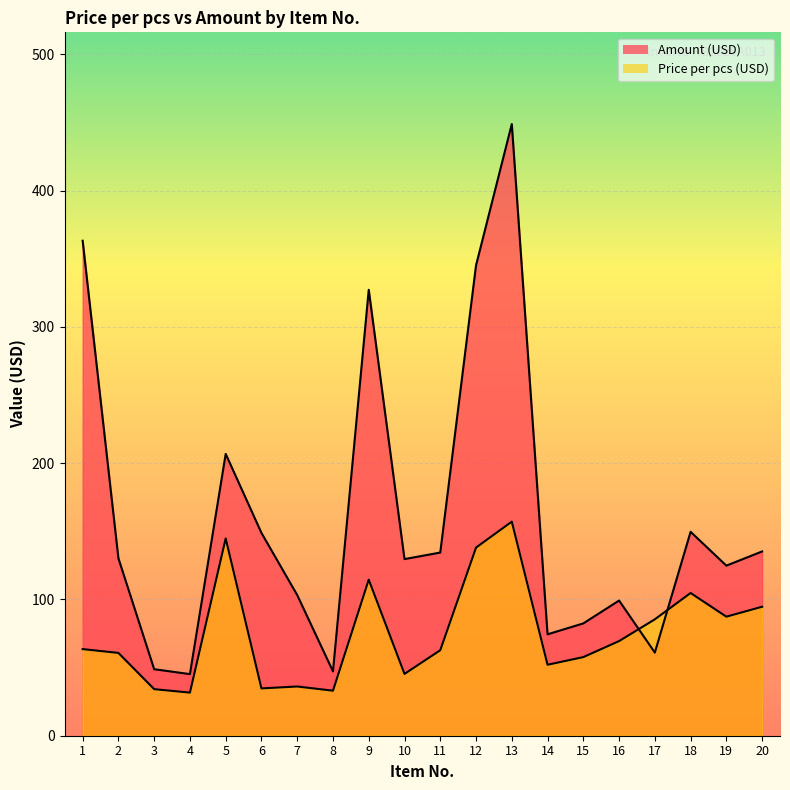

How many series are shown in this chart?

2